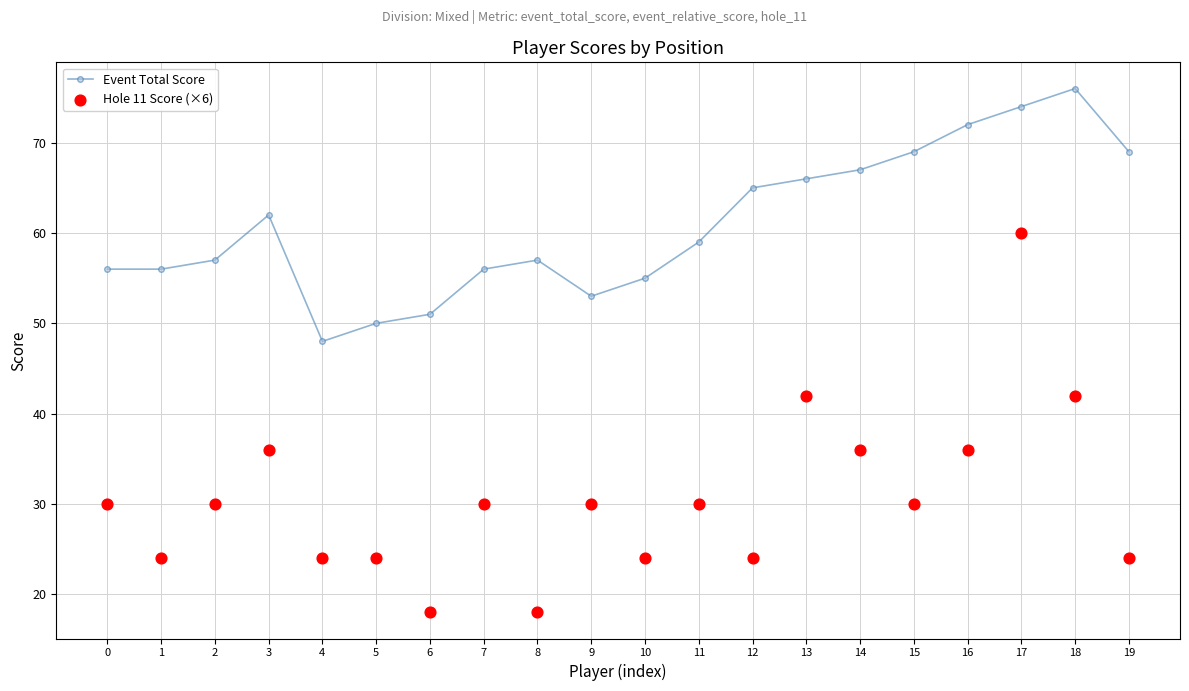

Which series has the largest total across all categories?

Event Total Score